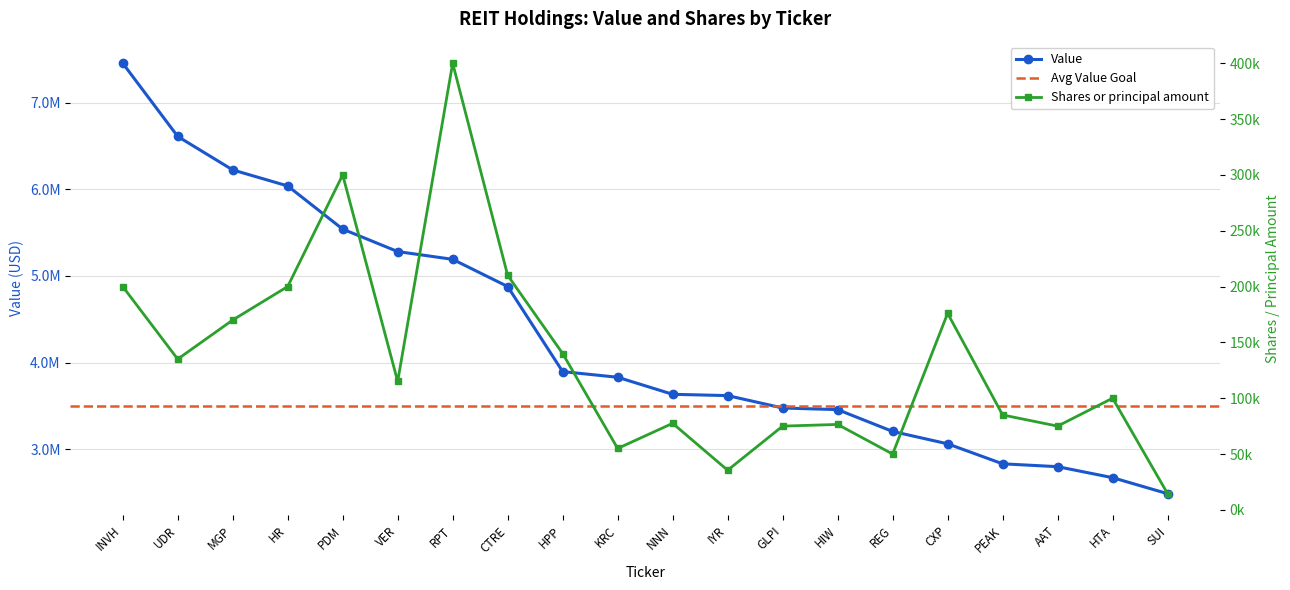

How many distinct data groups are displayed?

2